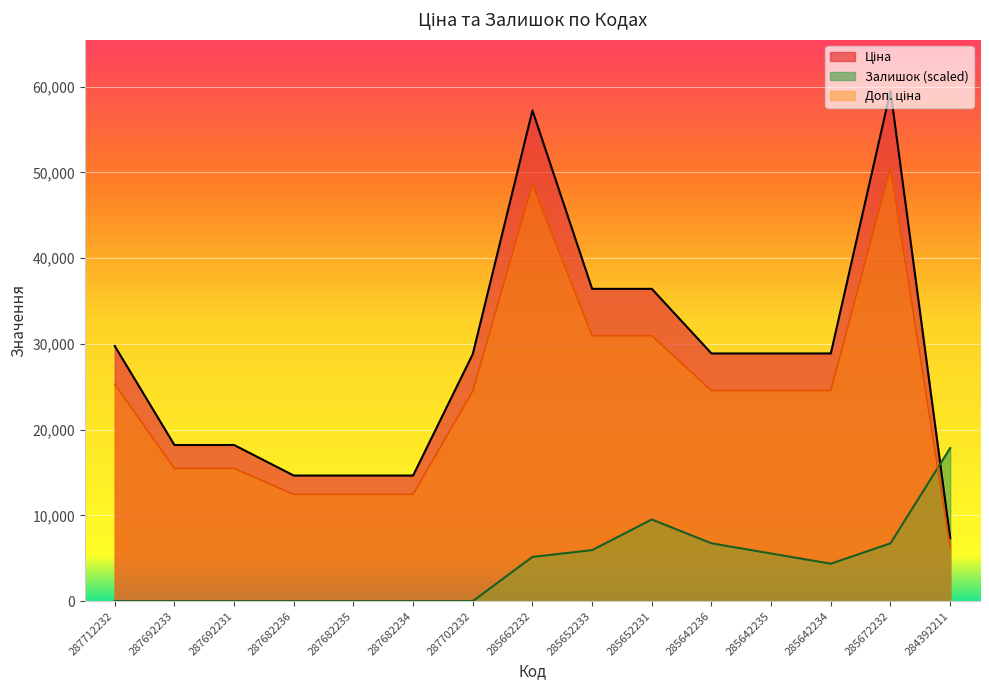

Rank the series by their average value, from highest to lowest.

Ціна, Доп. ціна, Залишок